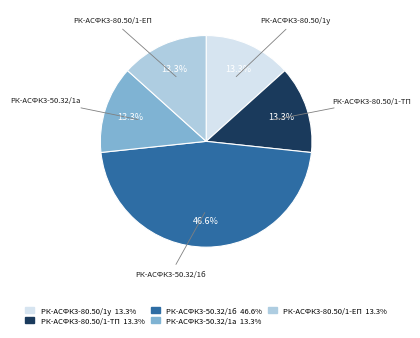

Which slice is the largest?

РК-АСФК3-50.32/1б